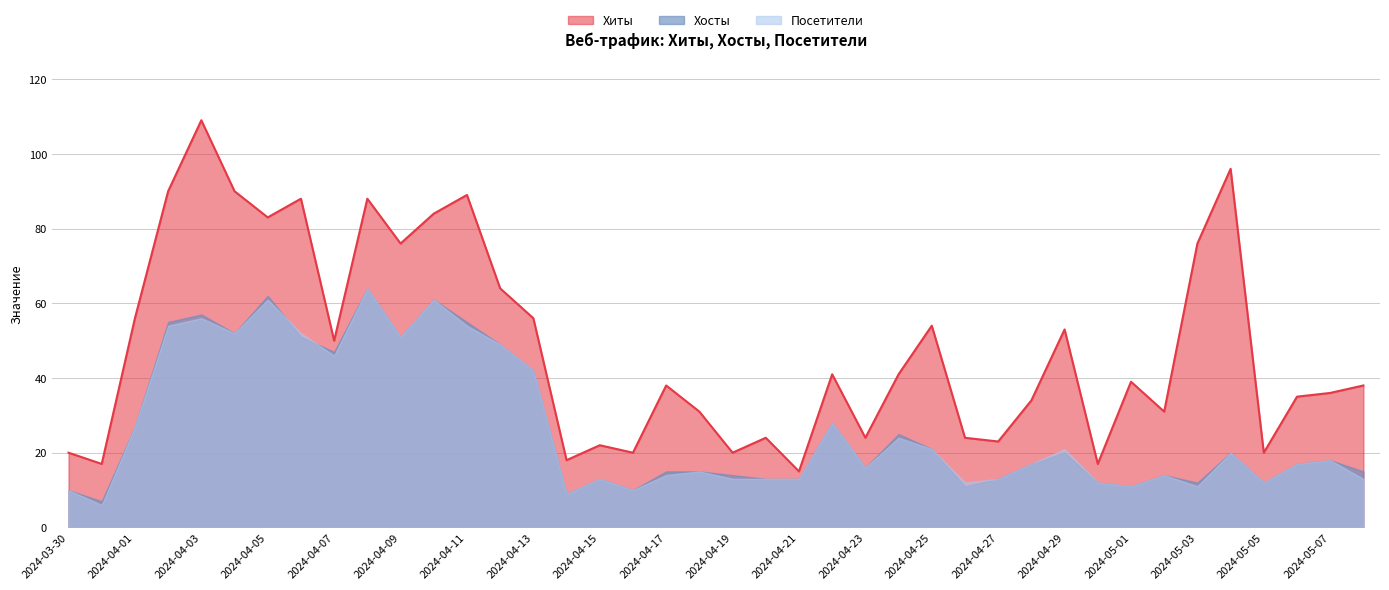

What is the spread (max minus min) of values at 2024-04-13?

14